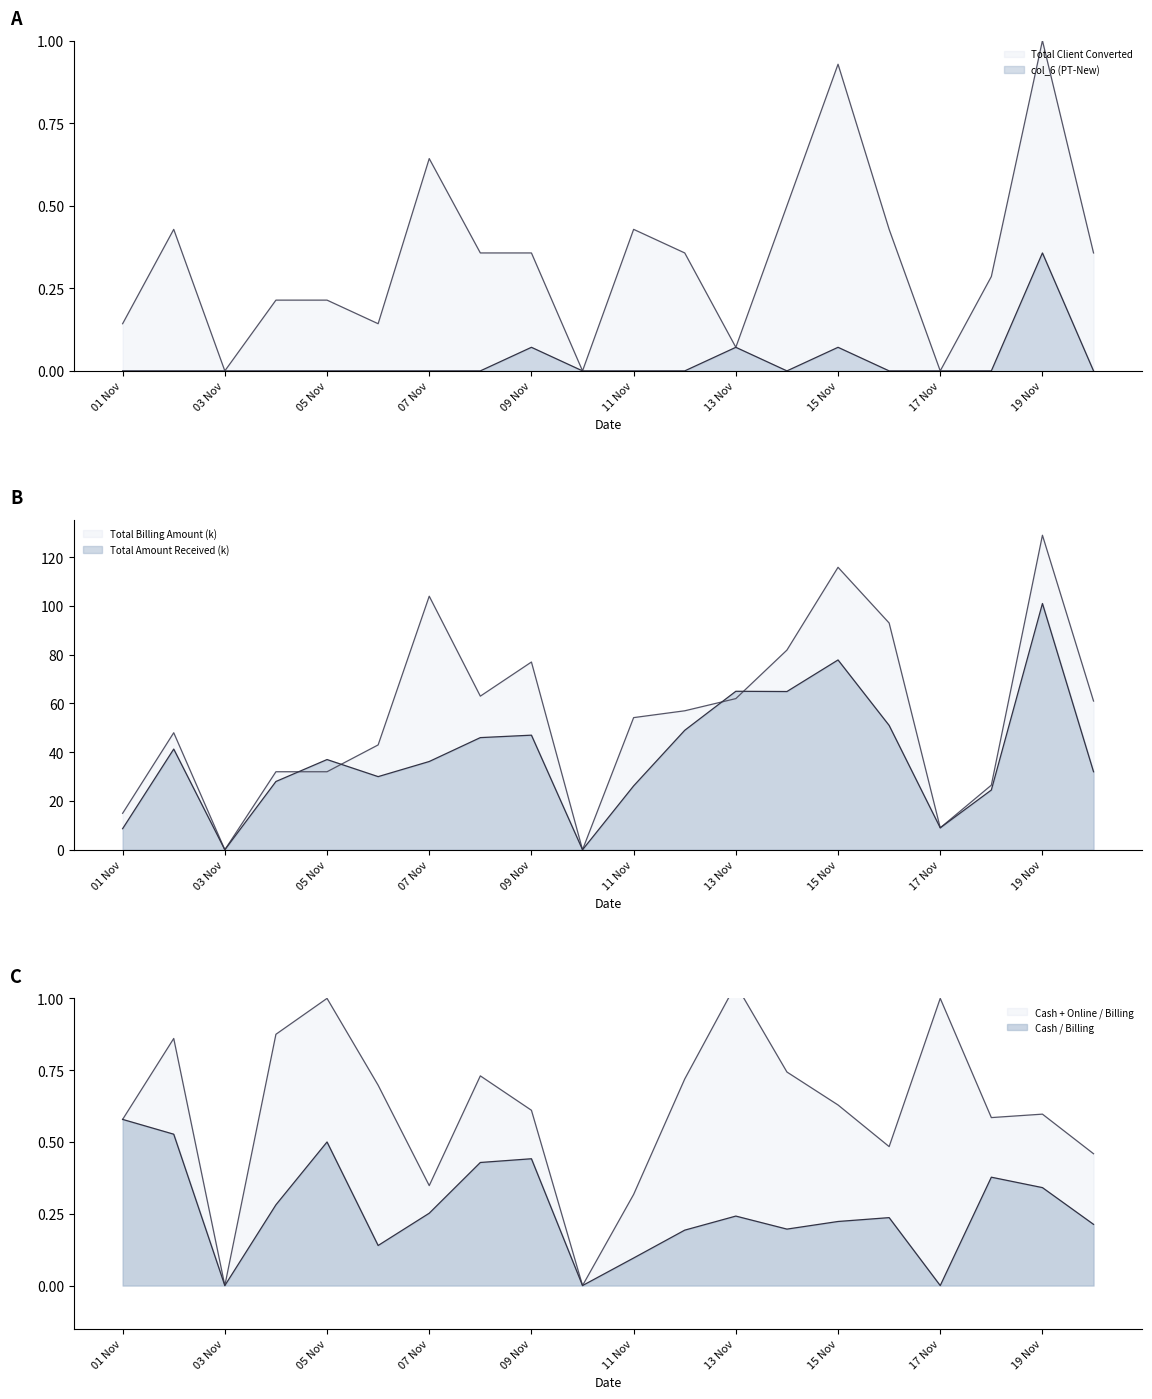

Where is Total Amount Received nearest to the value 50?

12 Nov